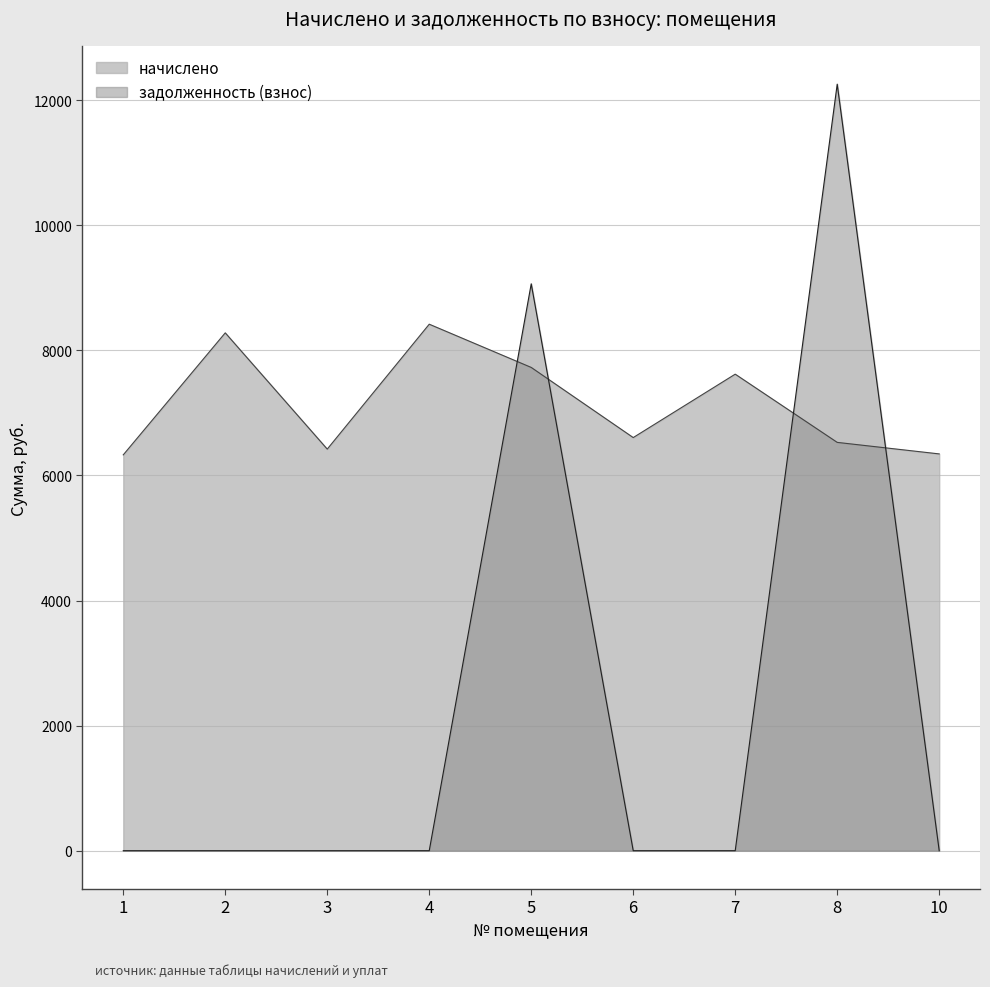

List the series in order of their peak value, lowest first.

начислено, задолженность (взнос)